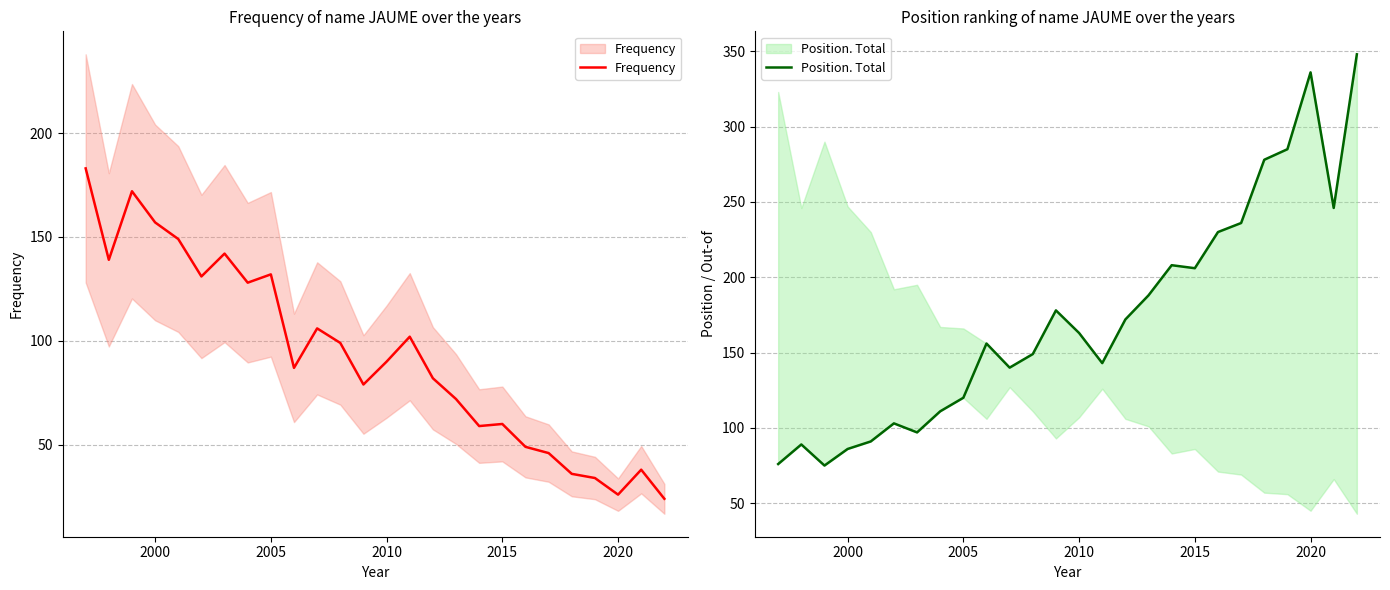

List the series in order of their peak value, lowest first.

Frequency, Position. Total